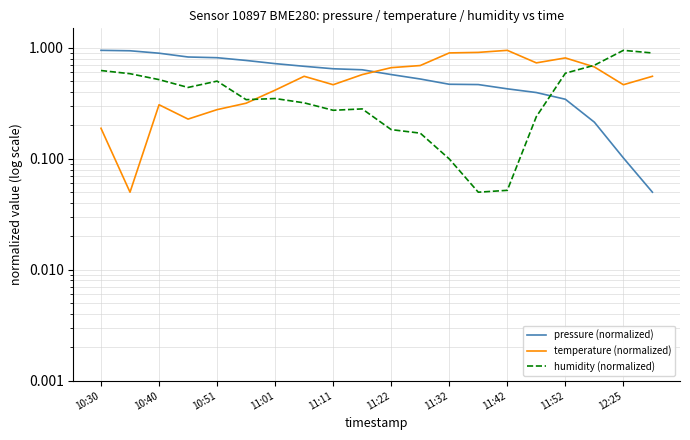

Rank the series by their maximum value, from lowest to highest.

pressure (normalized), temperature (normalized), humidity (normalized)